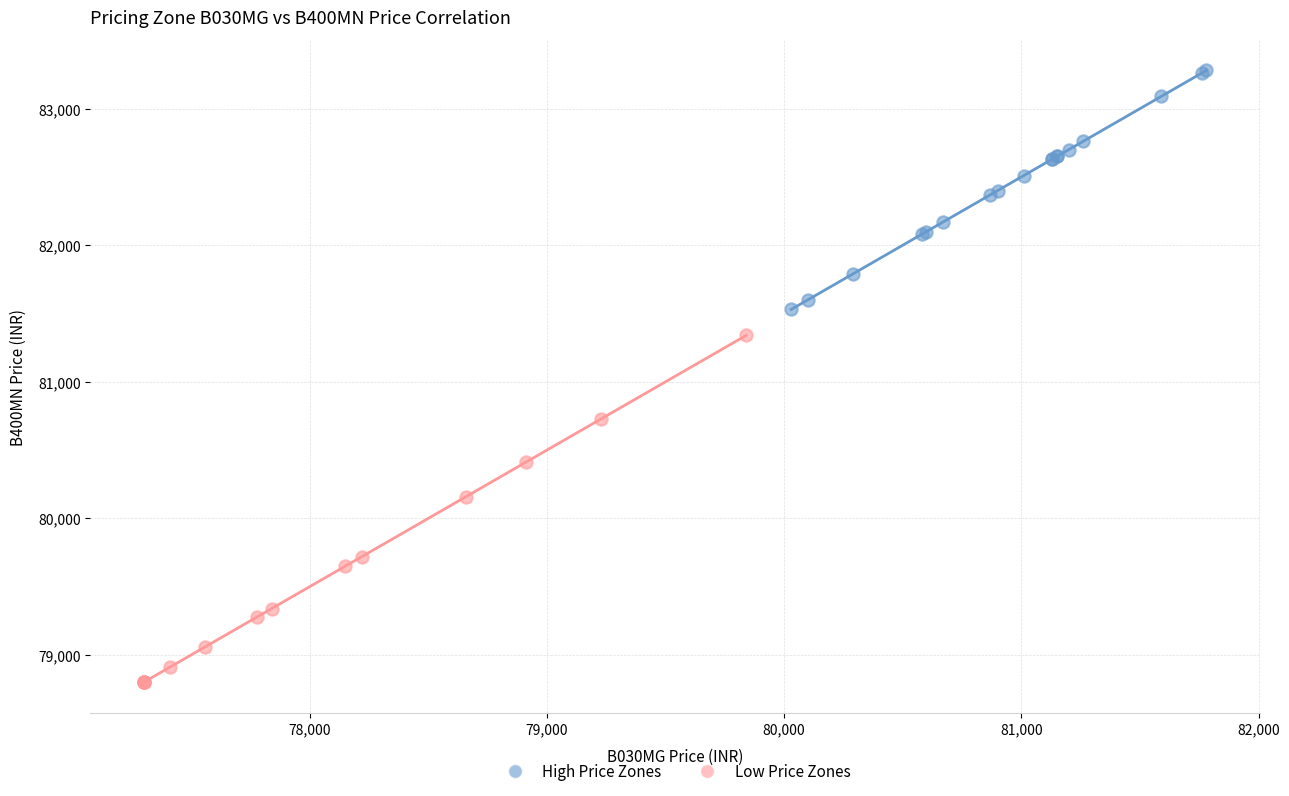

Which series has the widest spread of Y values?

Low Price Zones